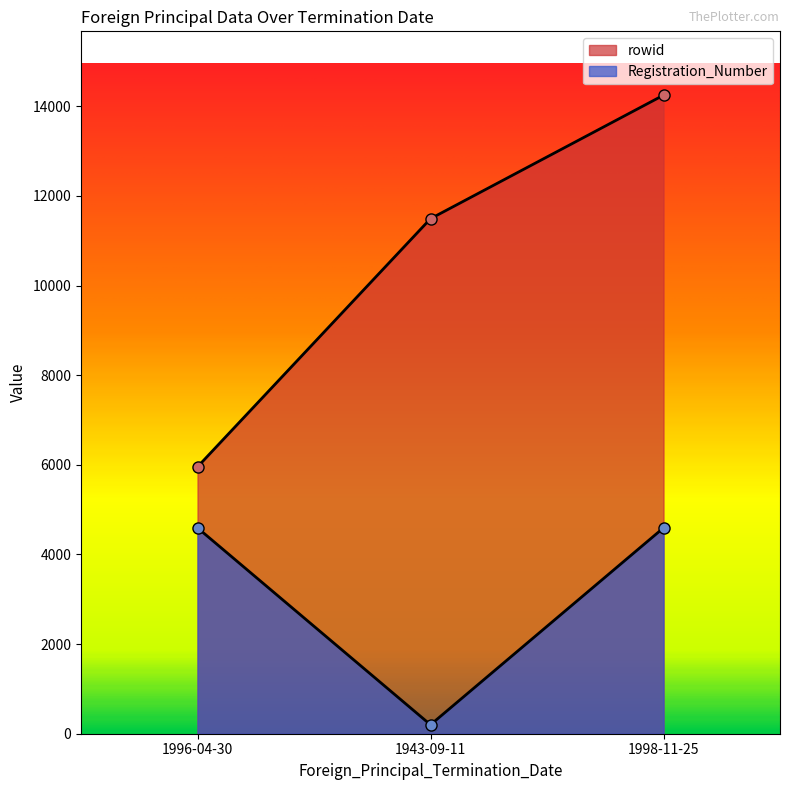

Where is Registration_Number nearest to the value 2397?

1996-04-30